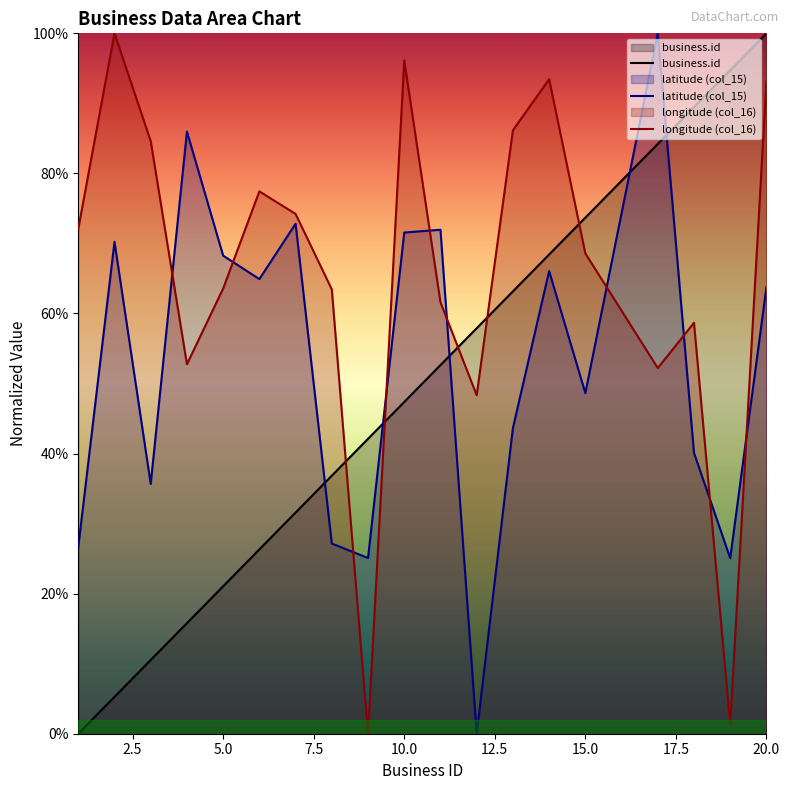

Does the chart have visible grid lines?

No